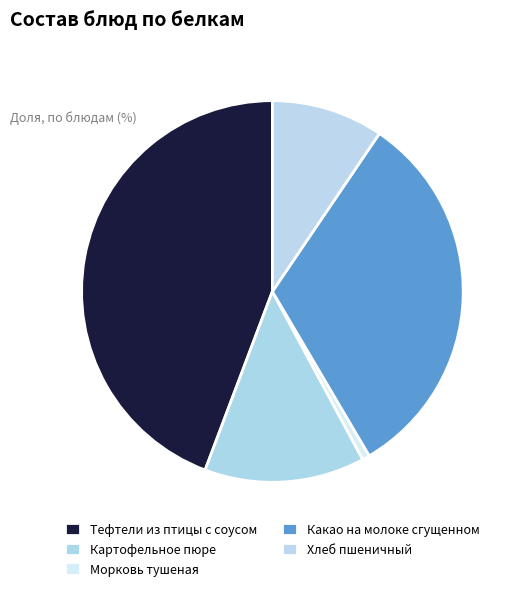

Which slice is the largest?

Тефтели из птицы с соусом